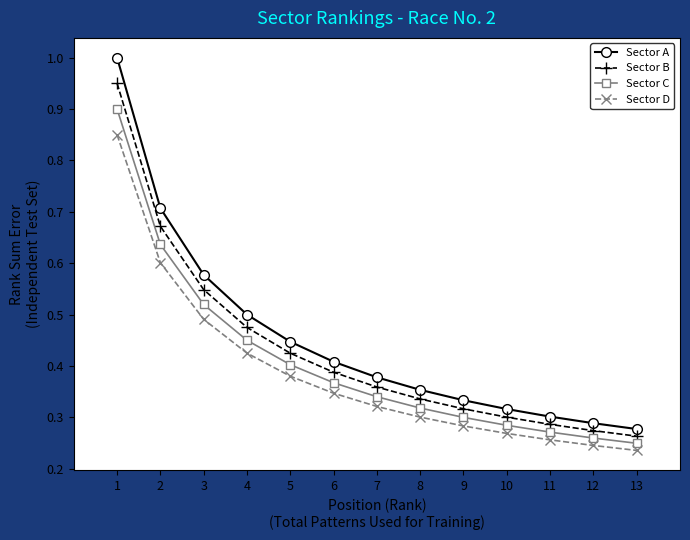

Is the value of Sector B at 12 greater than the value of Sector D at 2?

No